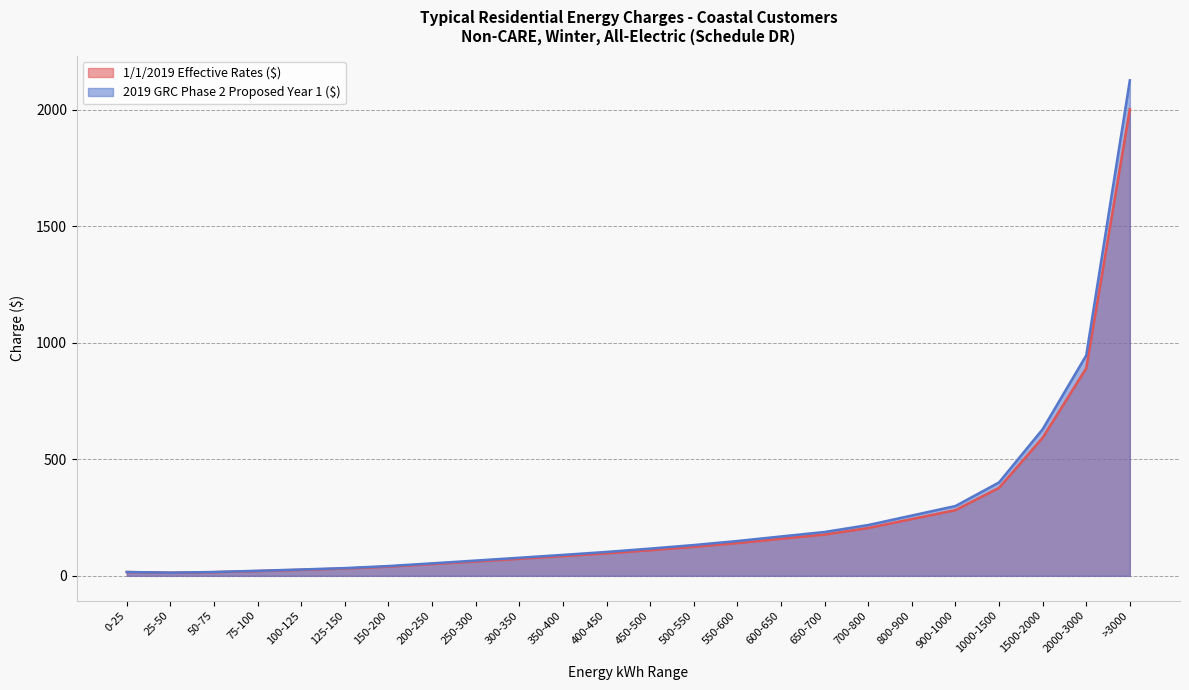

Where is 2019 GRC Phase 2 Proposed Year 1 ($) nearest to the value 1070?

2000-3000